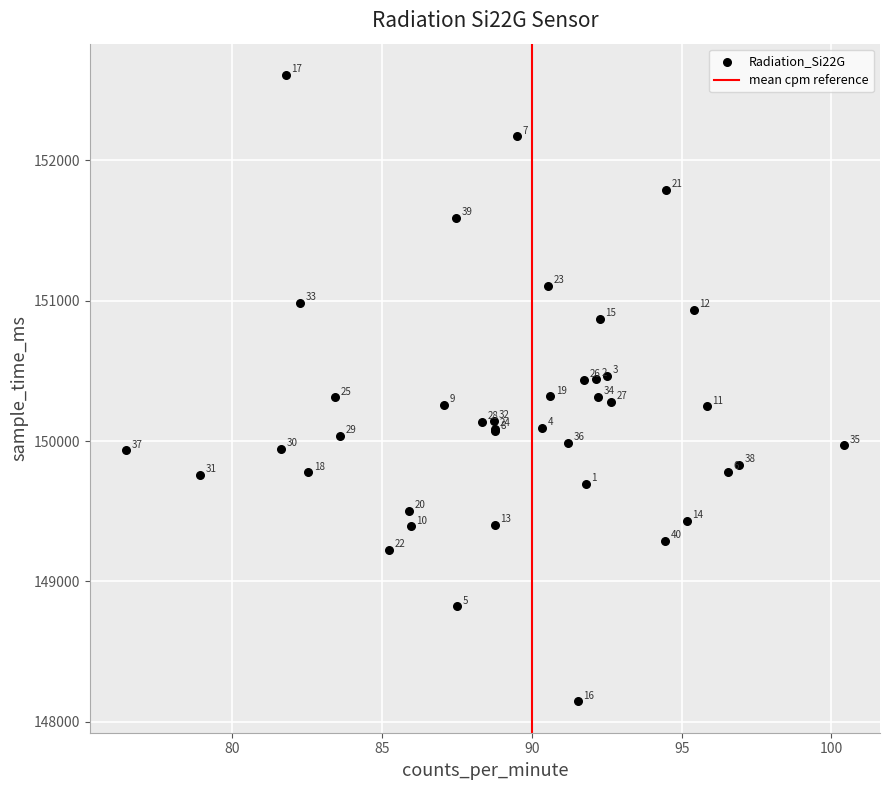

What Y value in the scatter plot is closest to 150376?

150433